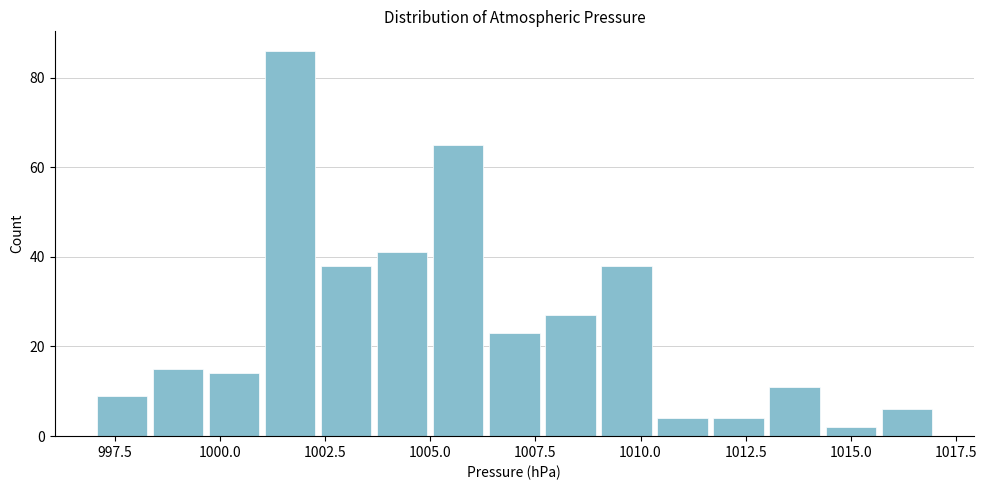

Read against the x-axis, roughly where is the centre of the tallest bar?

1001.5